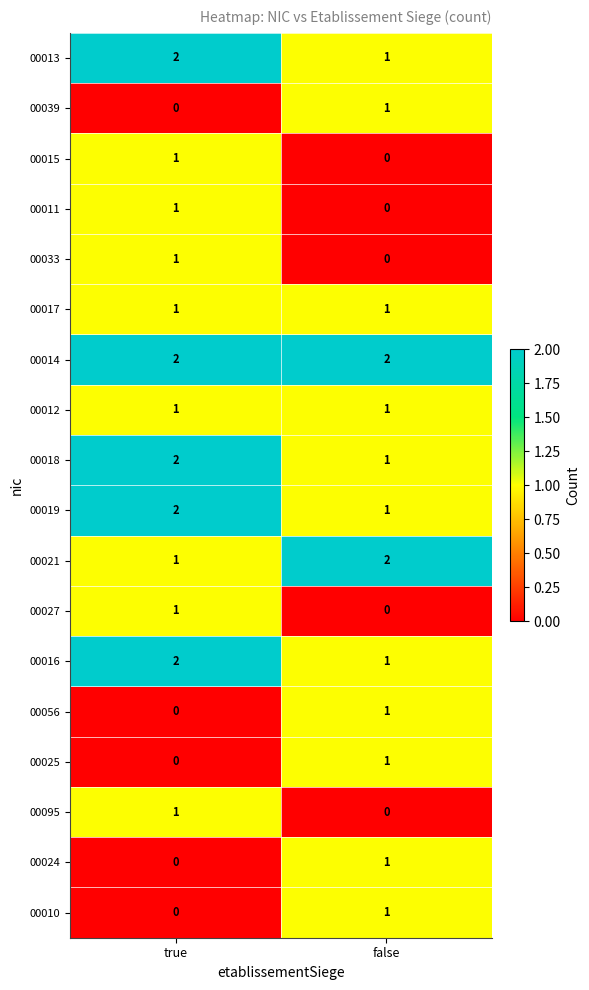

At which label does 00025 reach its minimum?

true